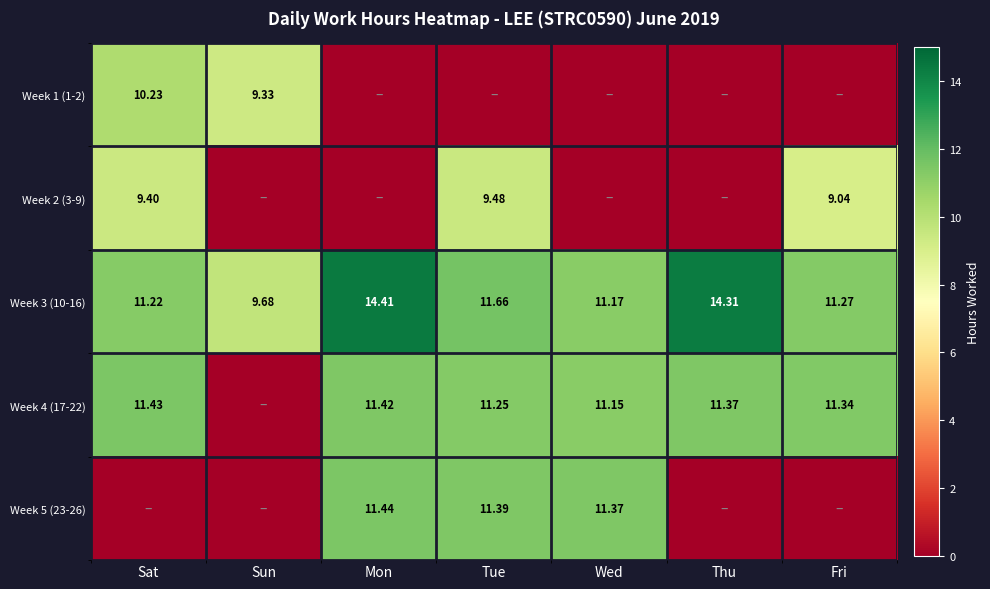

Is the value of Week 4 (17-22) at Fri greater than the value of Week 5 (23-26) at Tue?

No